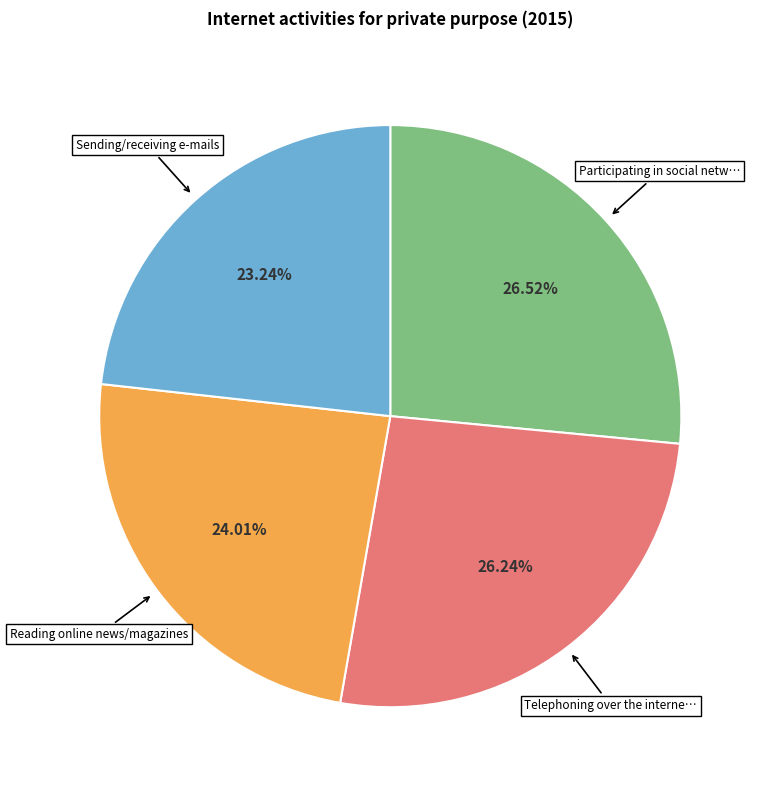

Is there a majority slice in this chart?

No